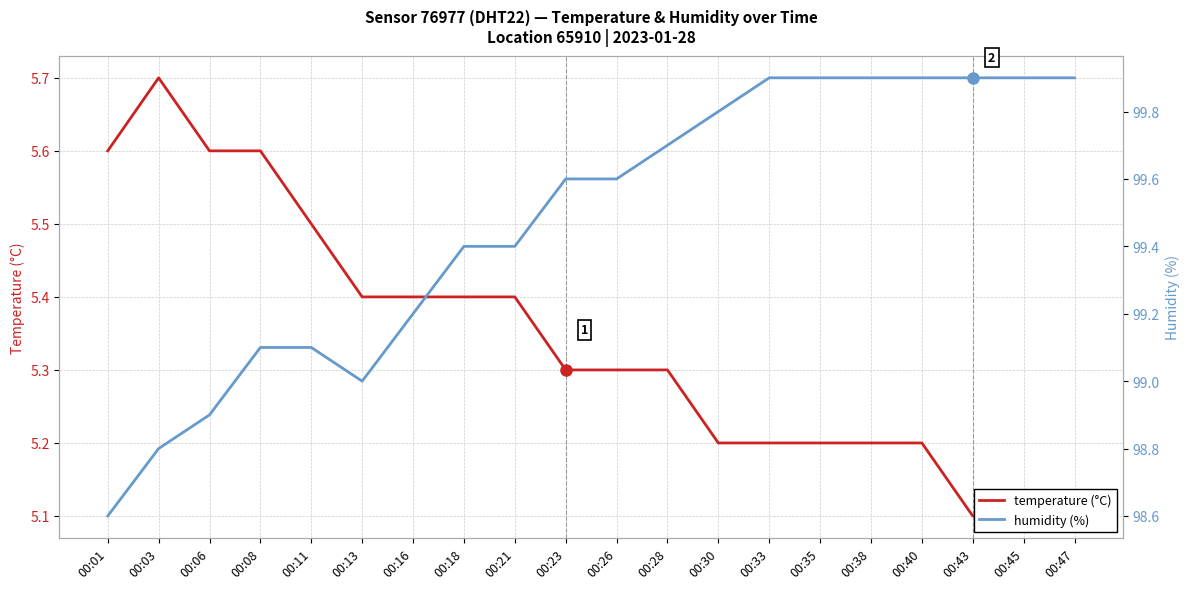

How many series are shown in this chart?

2